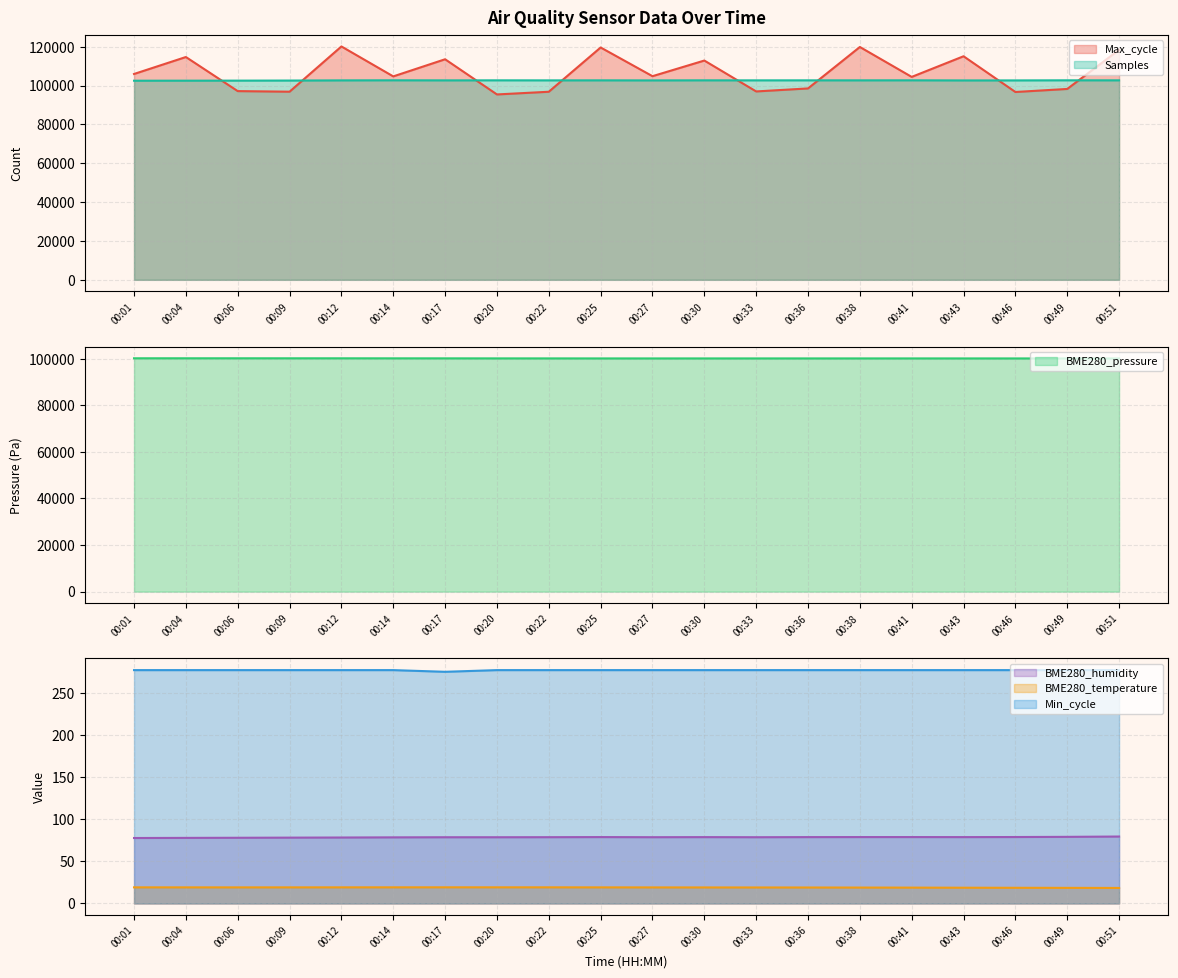

At 00:27, list the series in order from largest to smallest.

Max_cycle, Samples, BME280_pressure, Min_cycle, BME280_humidity, BME280_temperature